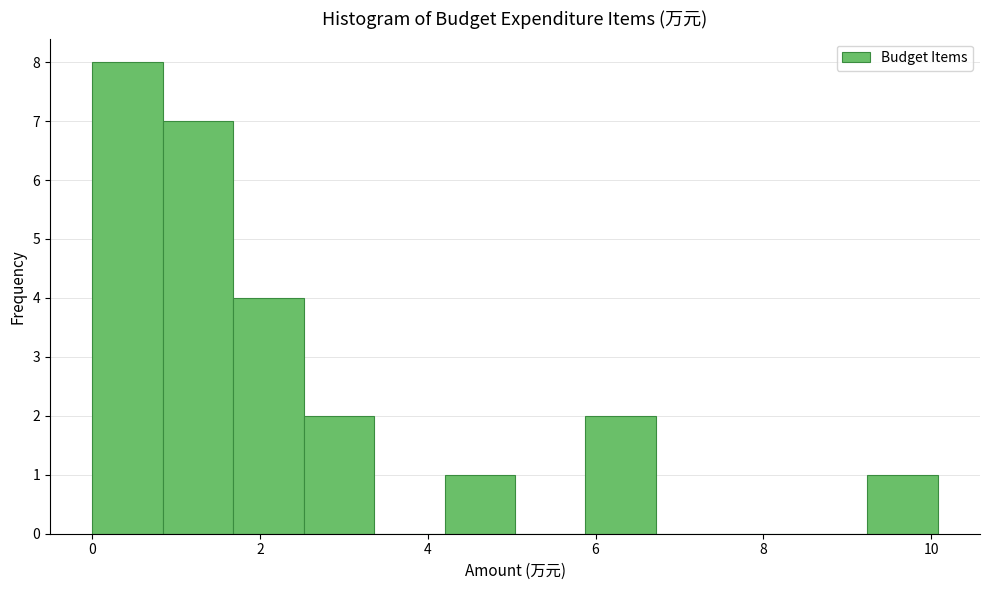

Reading left to right, list every bar in this chart as the range it spans on the x-axis followed by its height. Neither the bar edges nor the heights are printed on the chart, so give them approximately, as read against the axes.

0.00 to 0.84: 8
0.84 to 1.68: 7
1.68 to 2.52: 4
2.52 to 3.36: 2
3.36 to 4.20: 0
4.20 to 5.04: 1
5.04 to 5.88: 0
5.88 to 6.72: 2
6.72 to 7.56: 0
7.56 to 8.40: 0
8.40 to 9.24: 0
9.24 to 10.08: 1